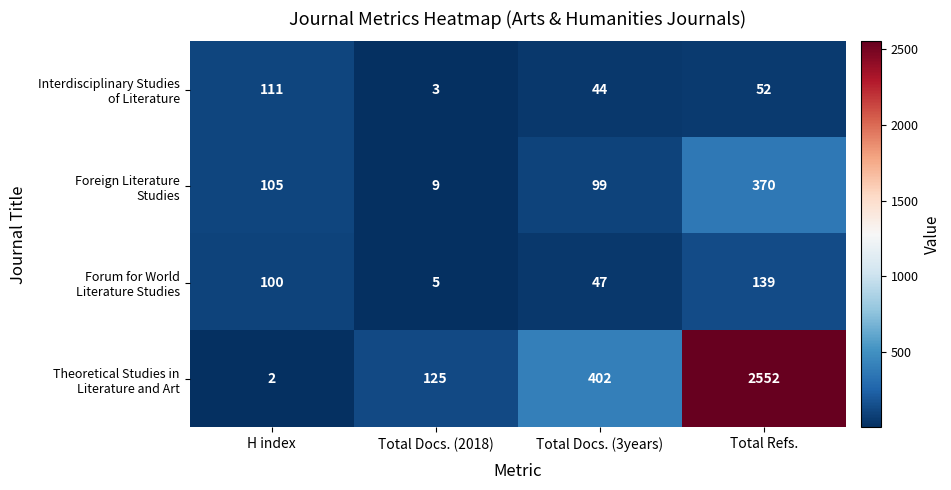

At how many categories does at least one series exceed 1848?

1